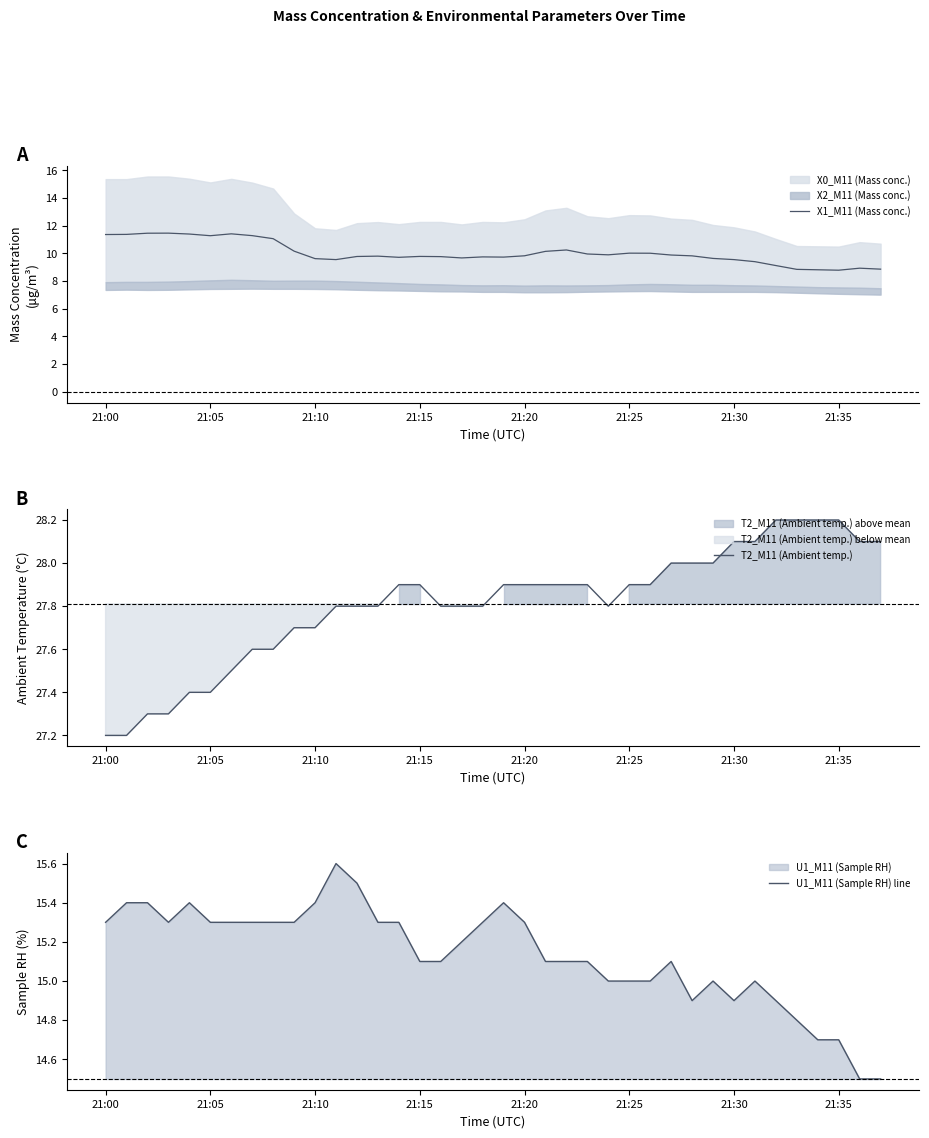

The value of U1_M11 (Sample RH) line at 21:30 is 21.5. True or false?

False